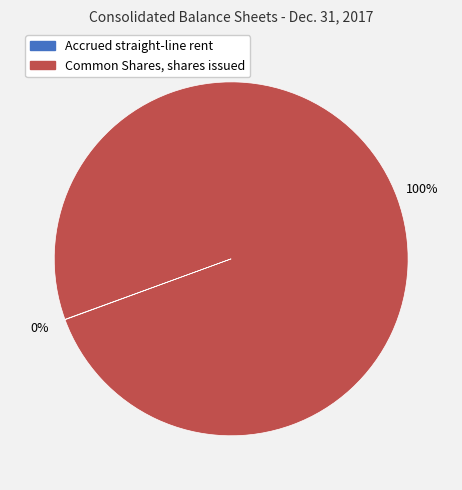

To the nearest percent, what is the difference between the largest and smallest slice percentages?

100%